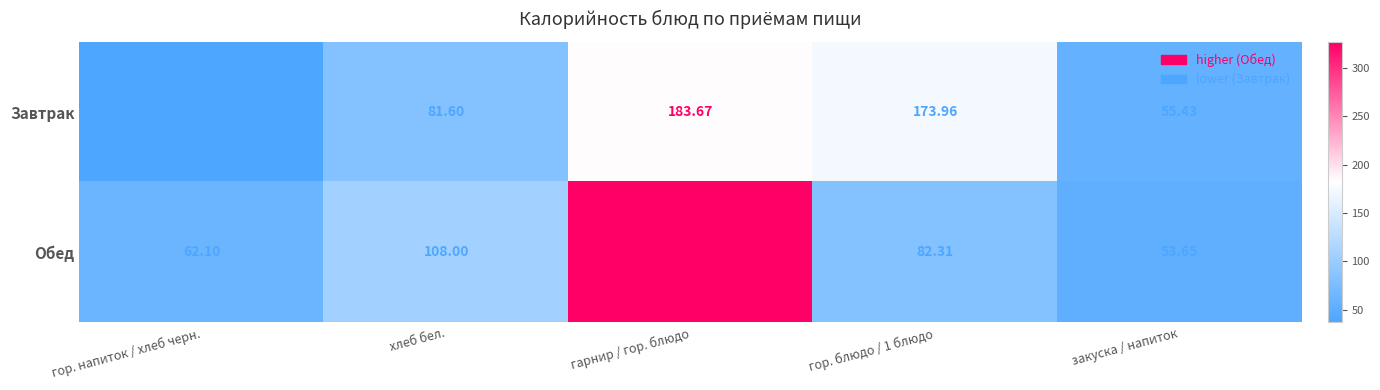

Count the number of data series in this chart.

2